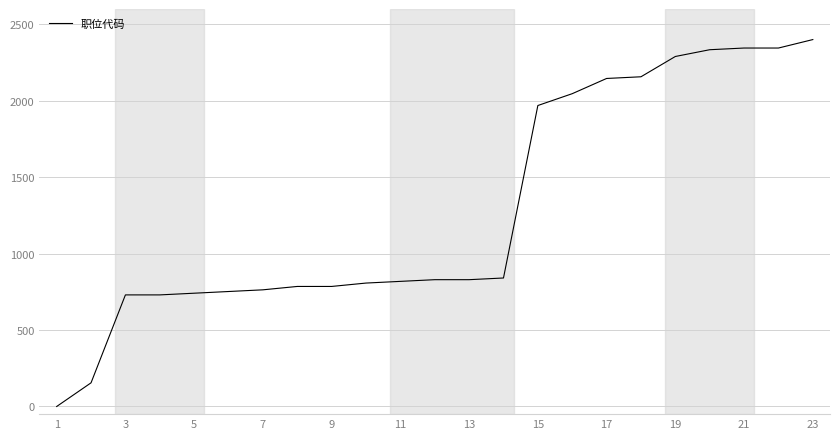

What is the greatest value displayed?

2400.0